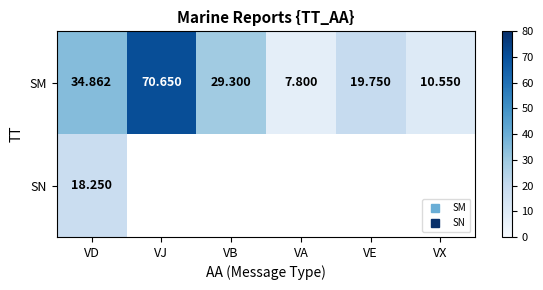

What is the minimum value shown in the chart?

7.8